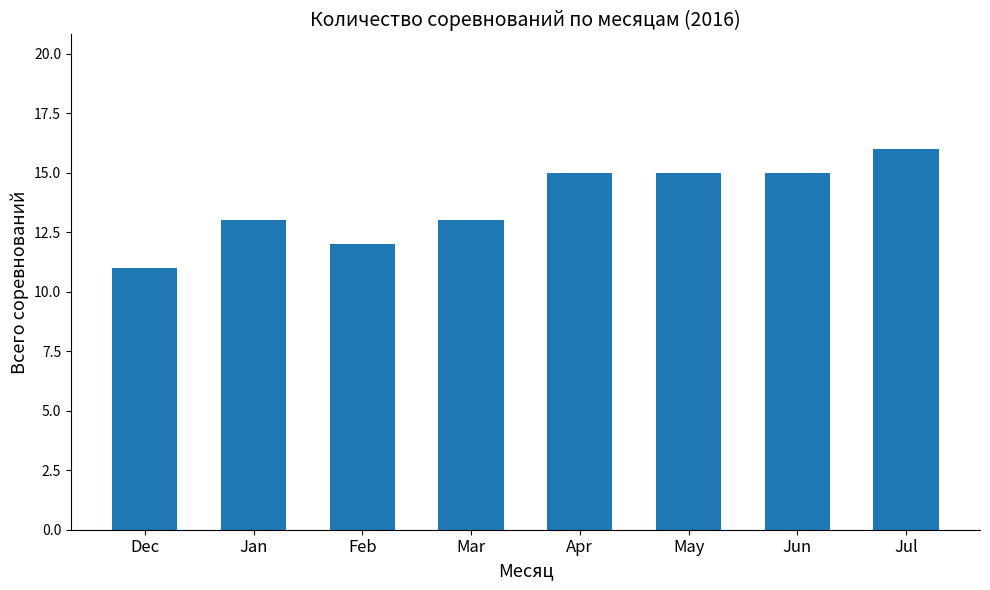

The chart shows a value of 16 at Jul. True or false?

True